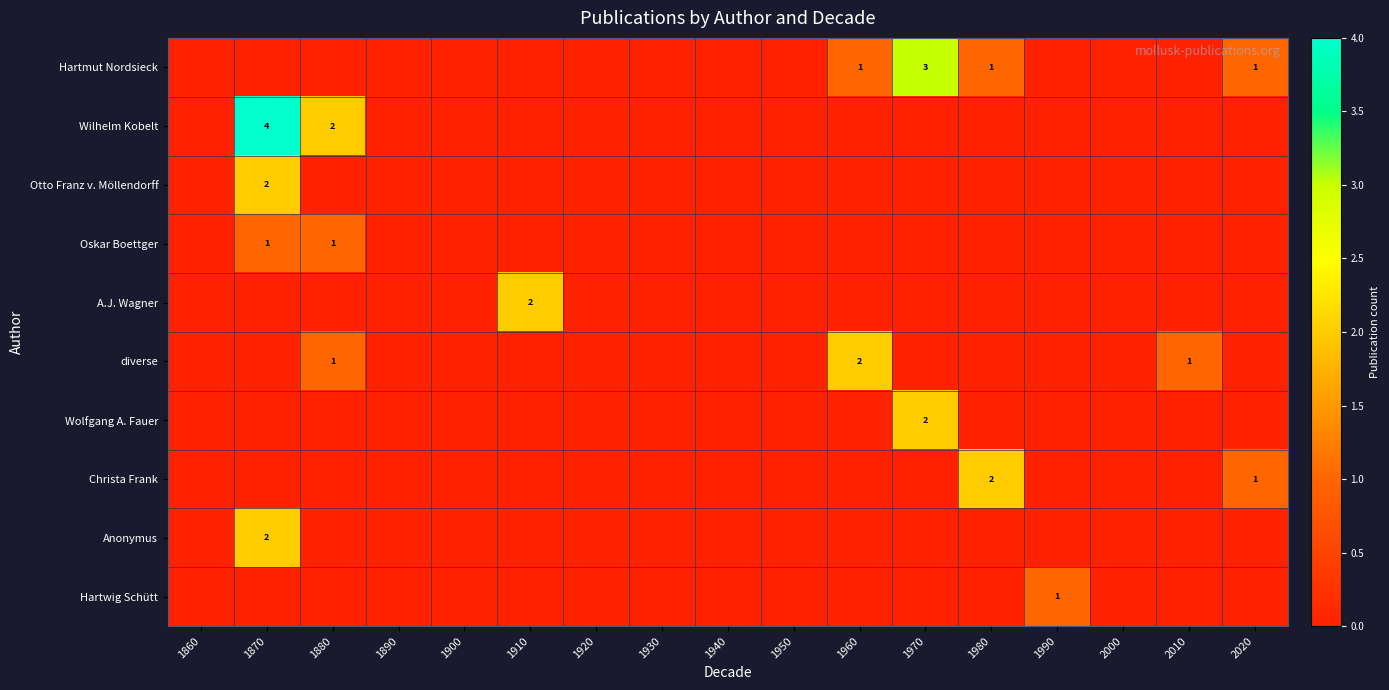

The Oskar Boettger series shows 1 at 1880. True or false?

True